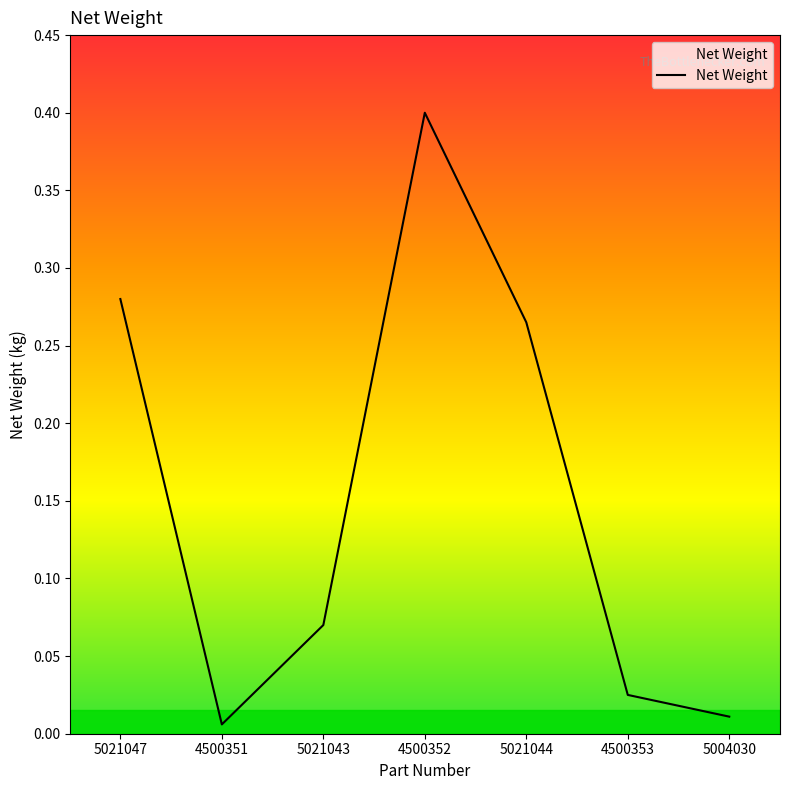

Is it true that the value at 4500352 is 0.4?

True